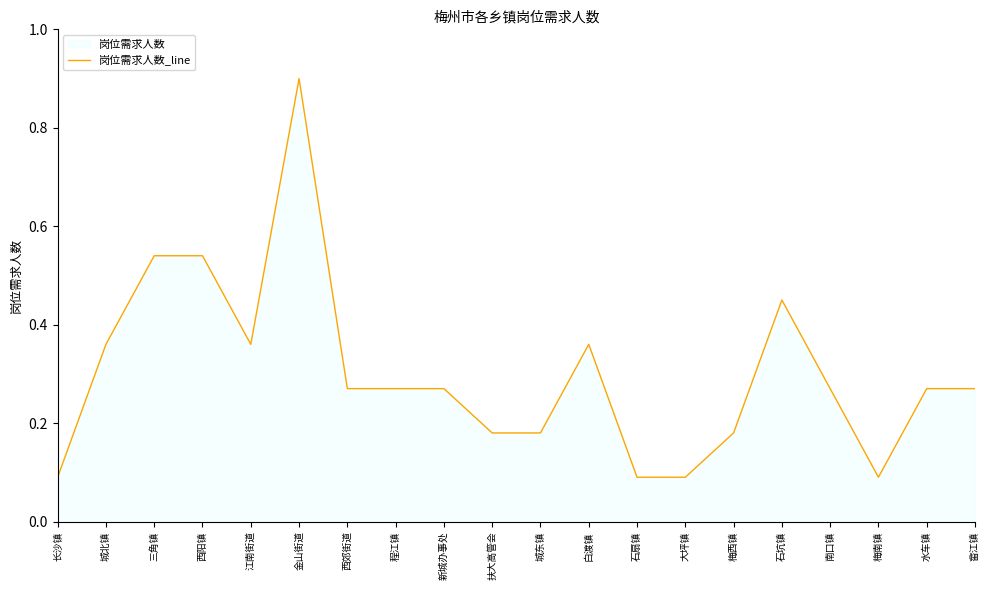

How many values are between 0 and 1?

20